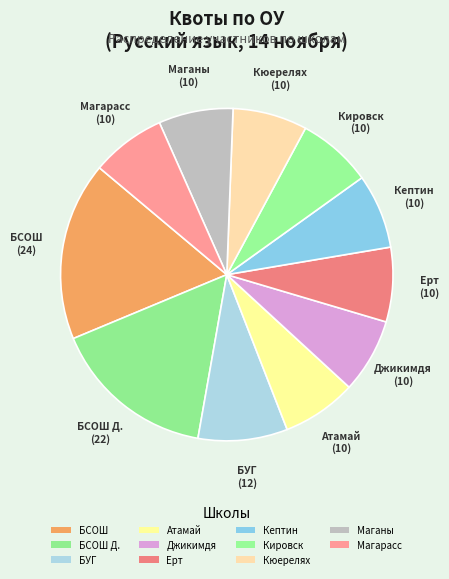

To the nearest percent, what is the combined percentage of Атамай and БСОШ?

25%